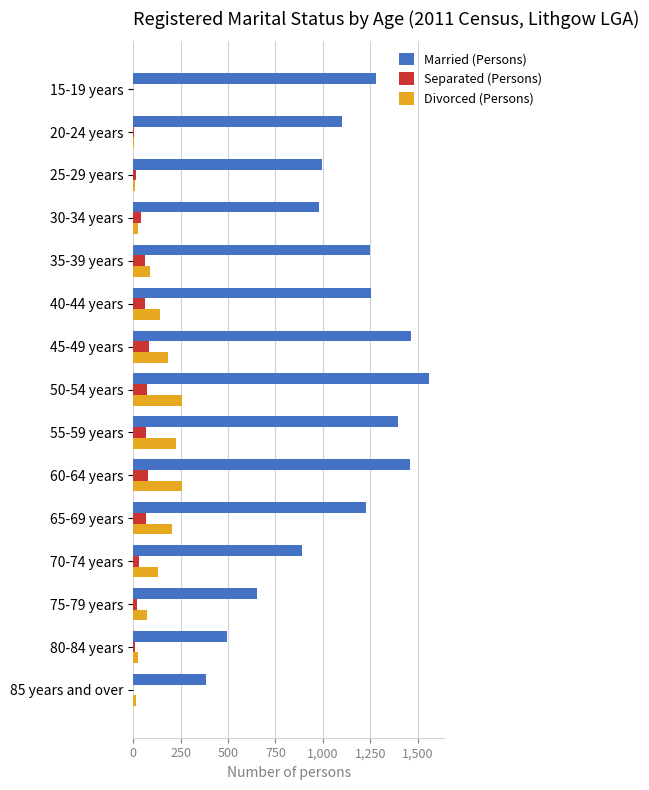

How many series are shown in this chart?

3